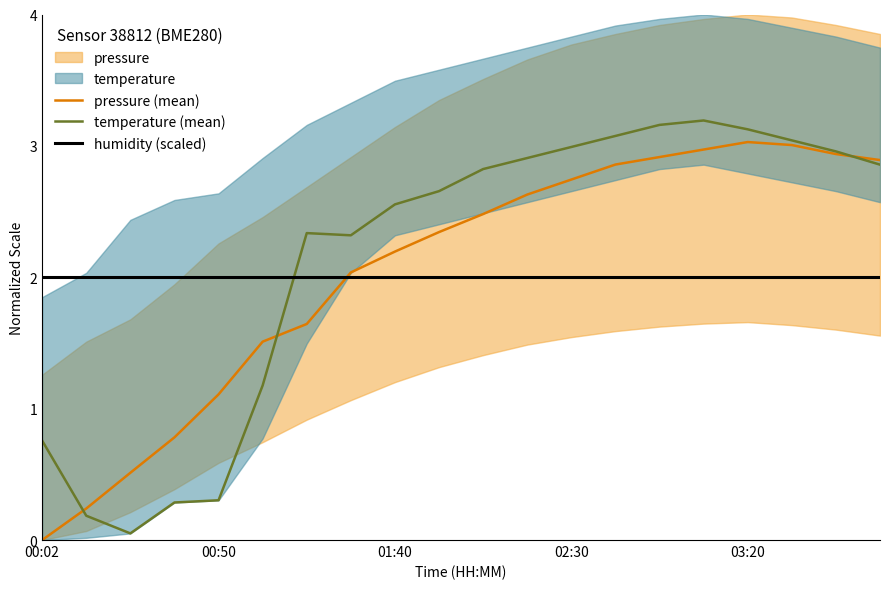

What is the sum of the temperature (mean) values at 18 and 00:02?

3.7